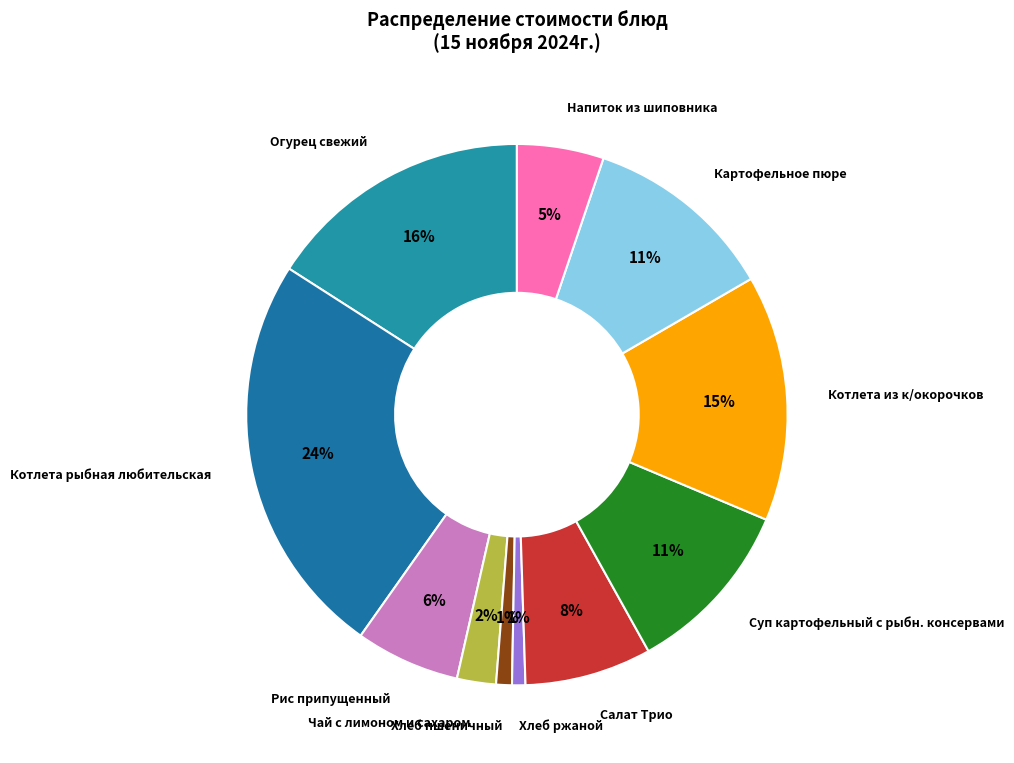

Which has a higher value, Котлета рыбная любительская or Огурец свежий?

Котлета рыбная любительская